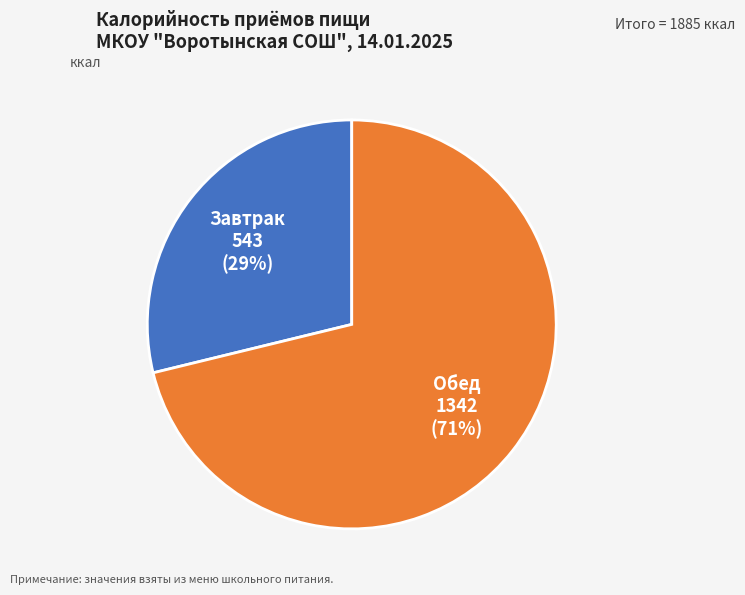

What is the ratio of the value at Завтрак to the value at Обед?

0.4